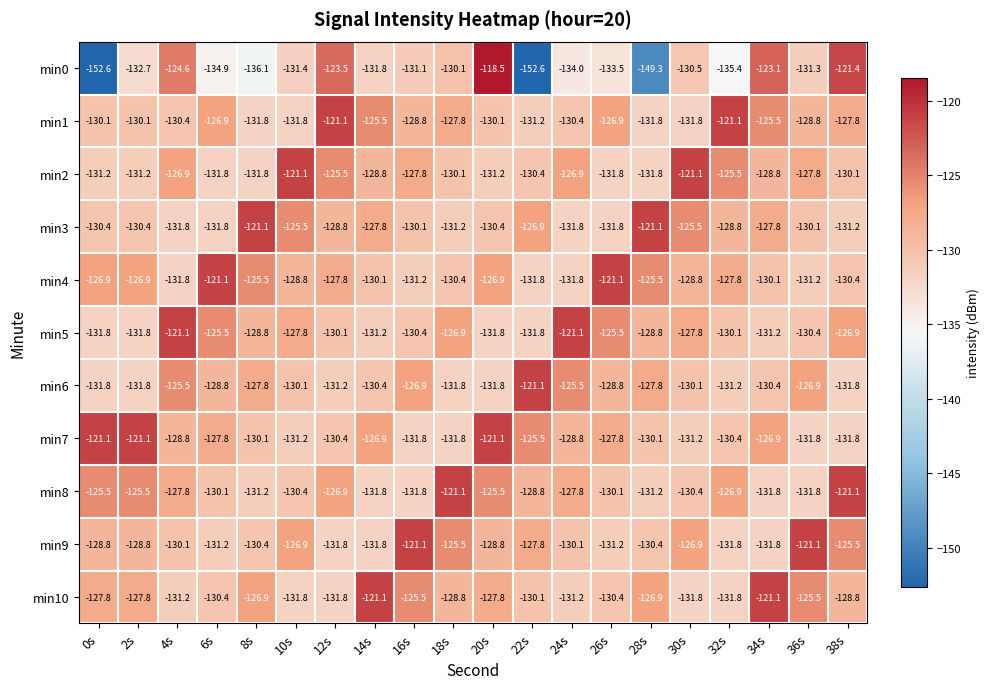

Which series has the widest spread of values?

min0